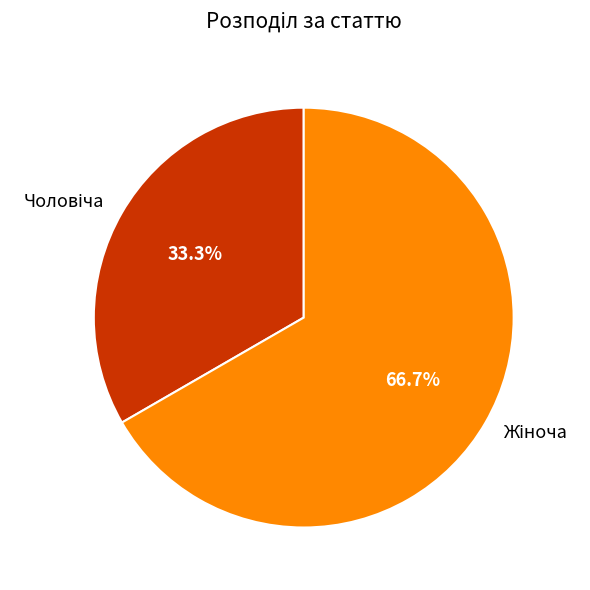

Which category has the smallest portion of the pie?

Чоловіча